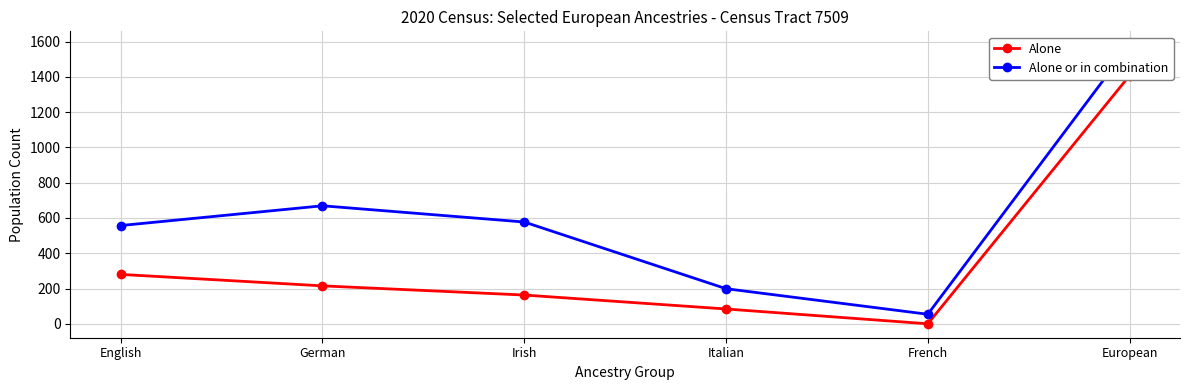

Is this an area chart (filled region under the line)?

No